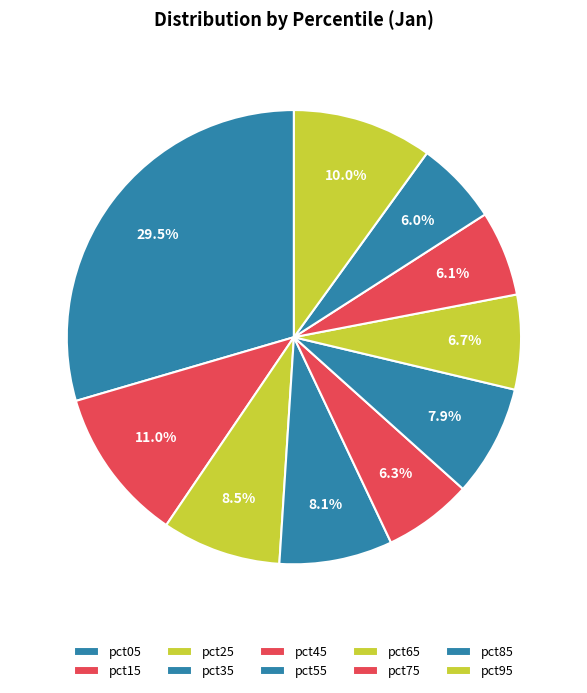

How many segments does this pie chart have?

10